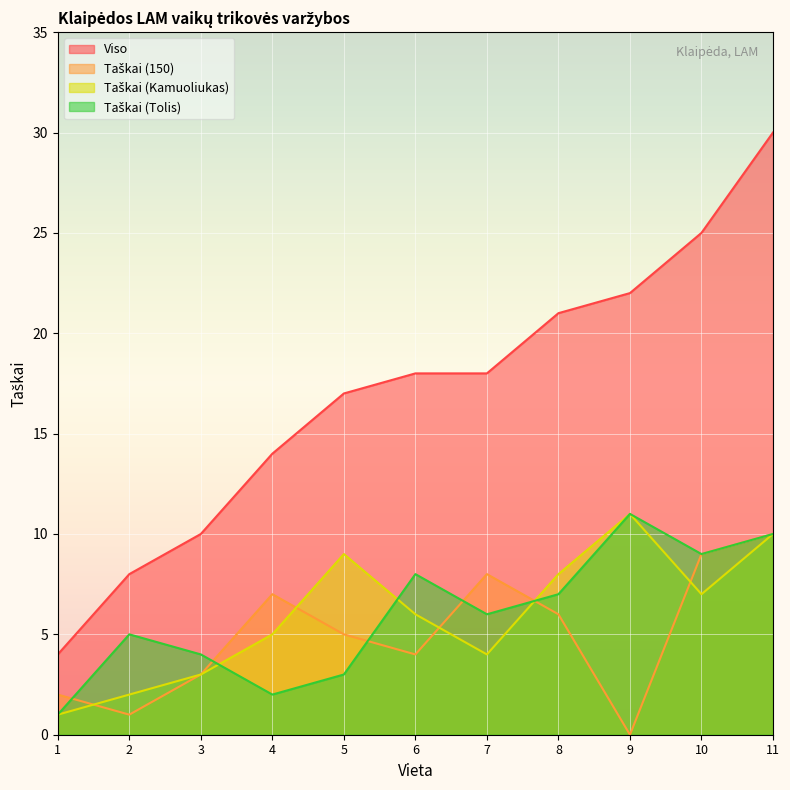

Which category has the lowest value across all series?

9